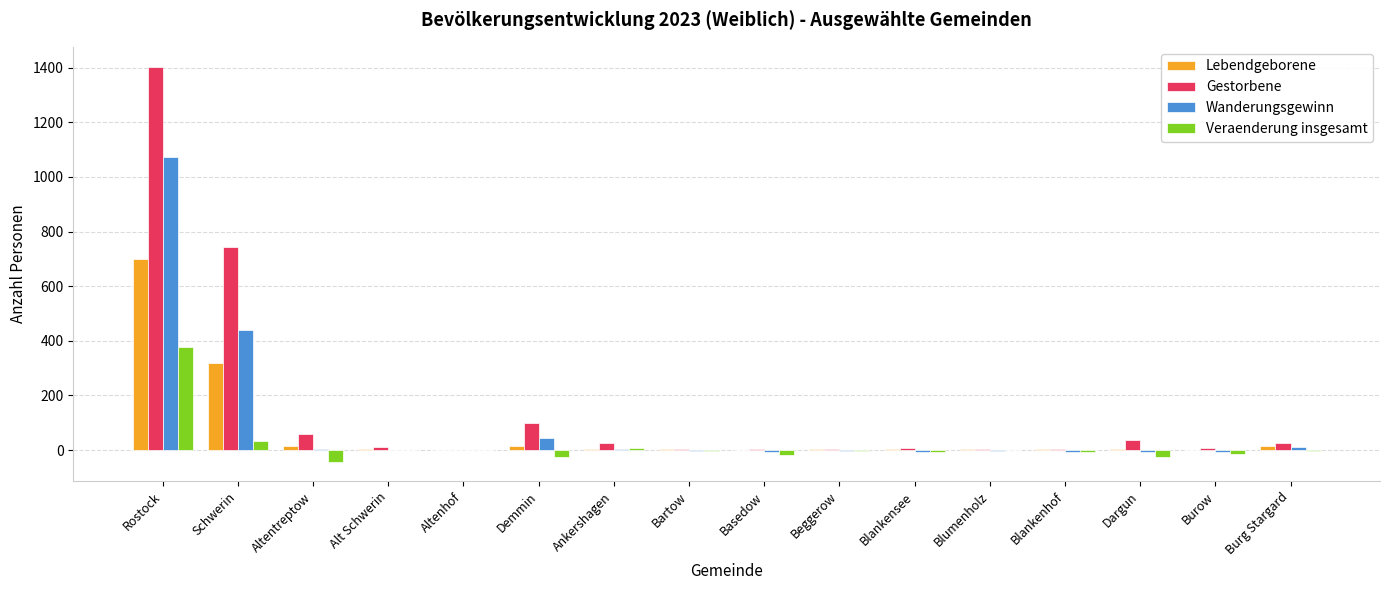

Is it true that Lebendgeborene equals 476 at Rostock?

False